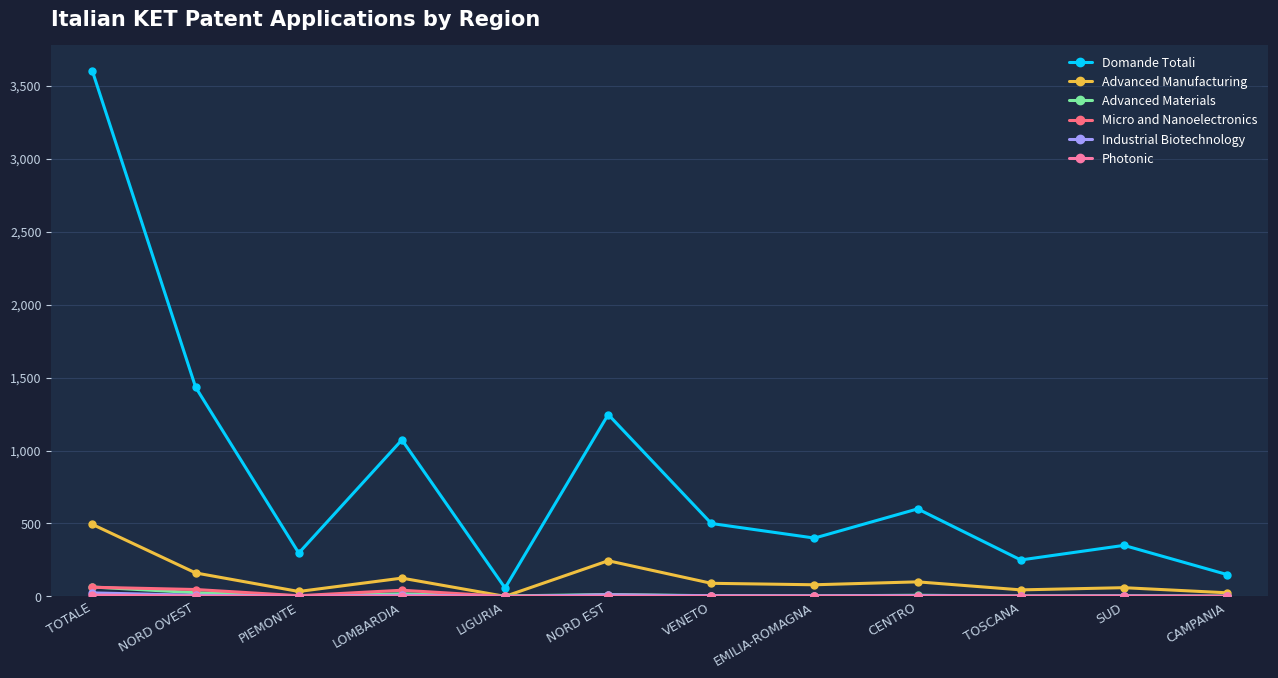

What is the total value across all series at CAMPANIA?

179.2